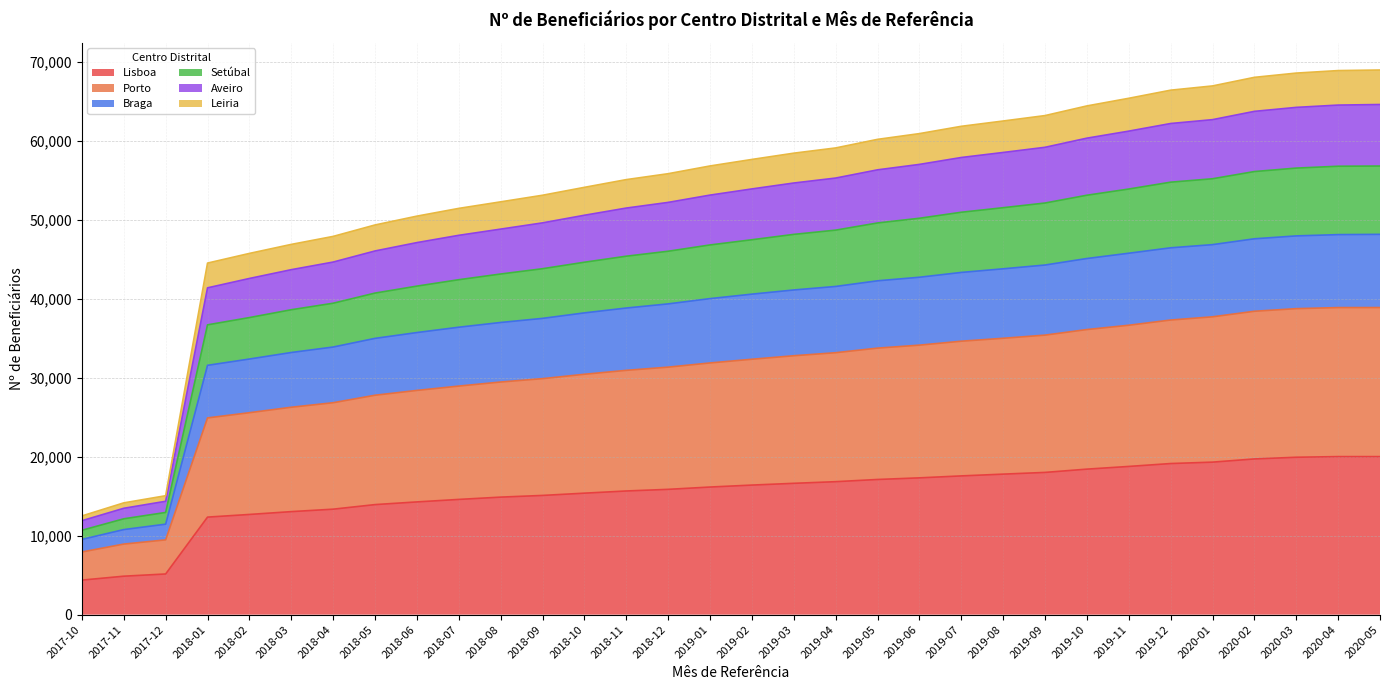

What is the label of the 22nd point from the left?

2019-07